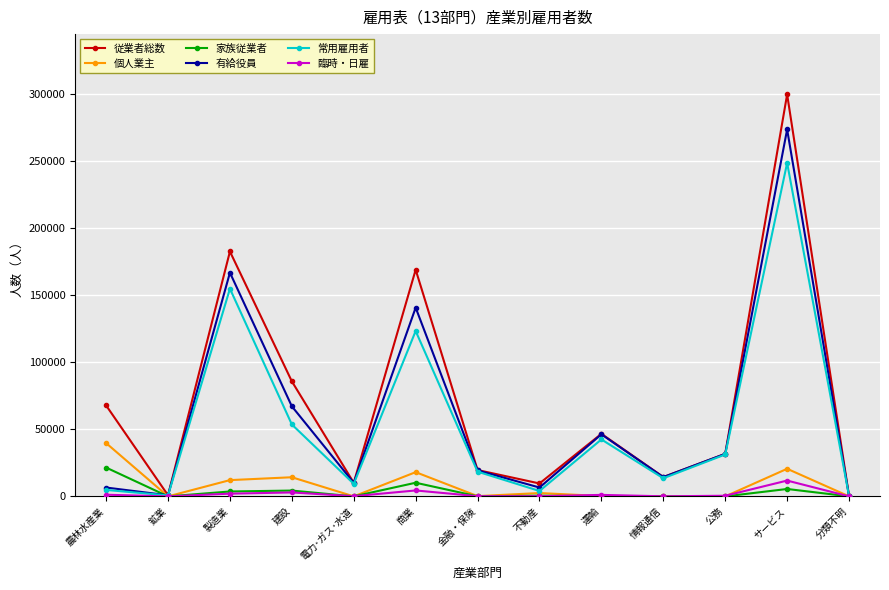

What is the difference between the 家族従業者 values at 金融・保険 and 製造業?

3623